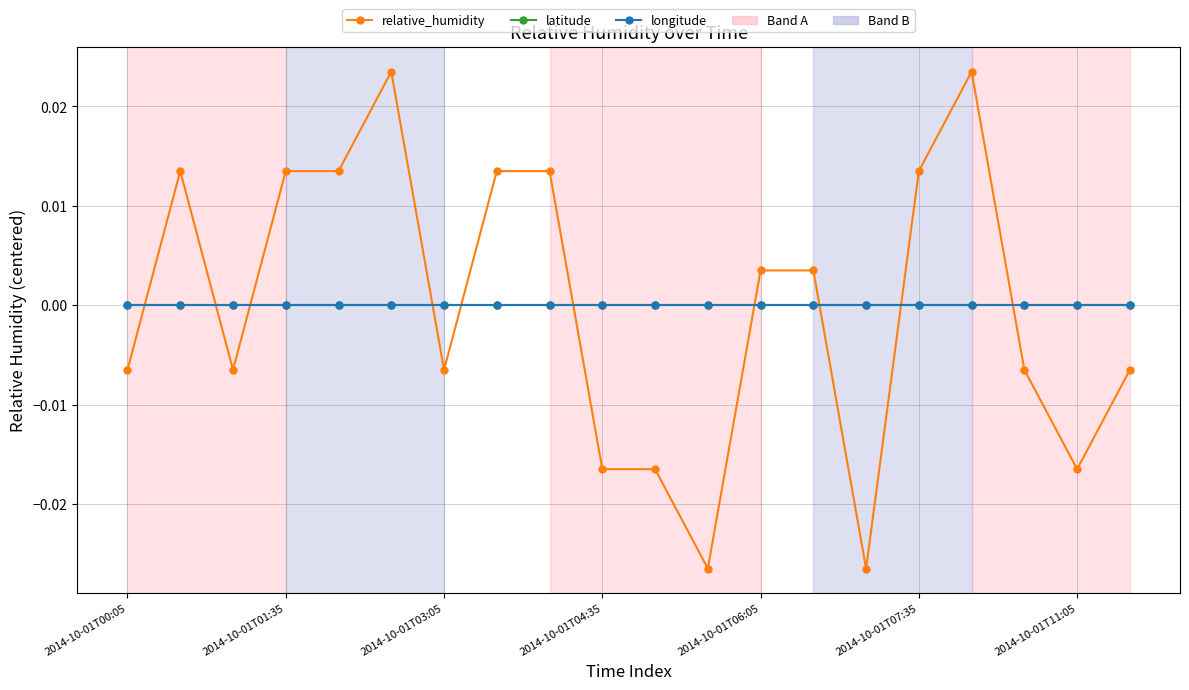

At which label is longitude closest to 0?

2014-10-01T00:05